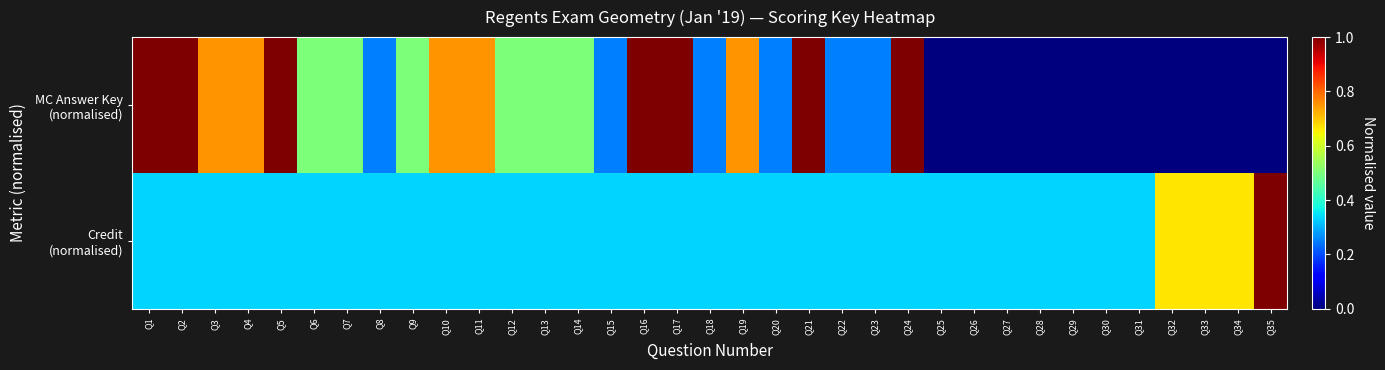

How many distinct data groups are displayed?

2